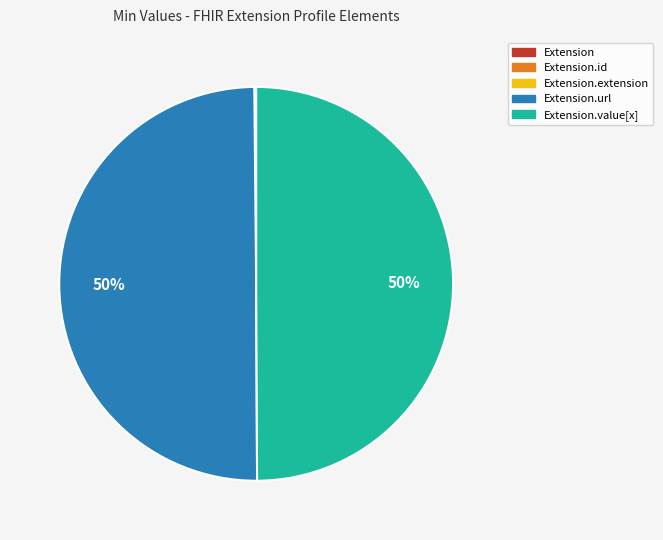

To the nearest percent, what is the difference between the largest and smallest slice percentages?

50%